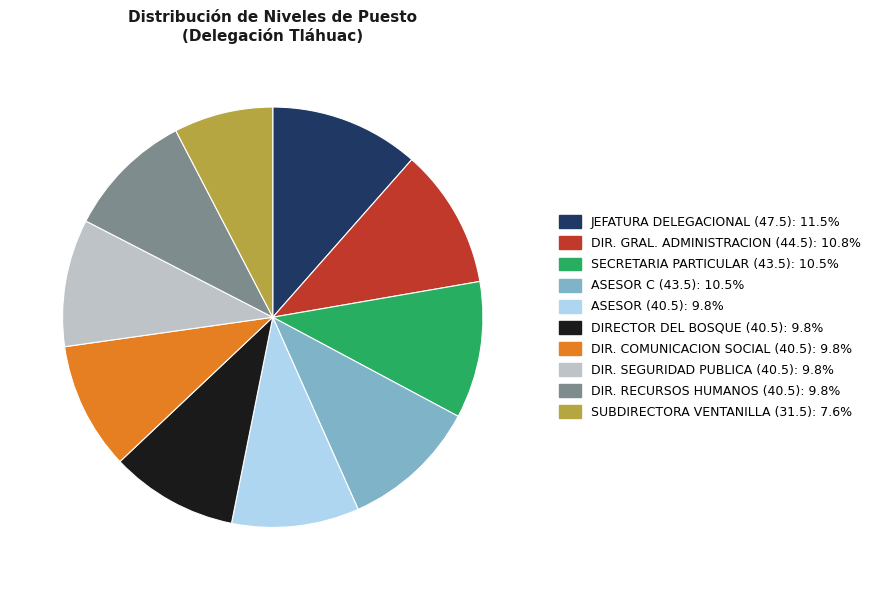

Is there a majority slice in this chart?

No